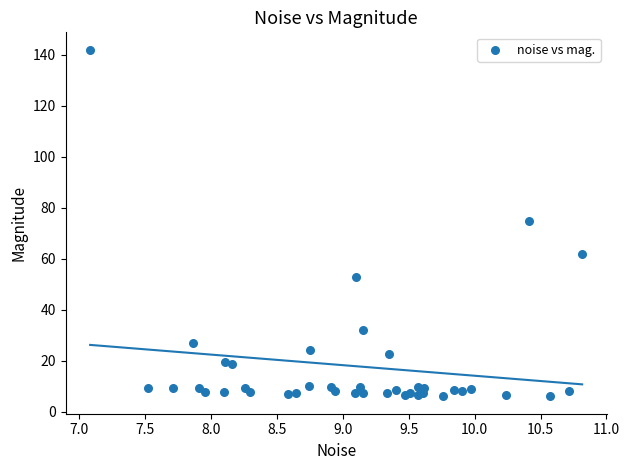

What Y value in the scatter plot is closest to 73?

74.8